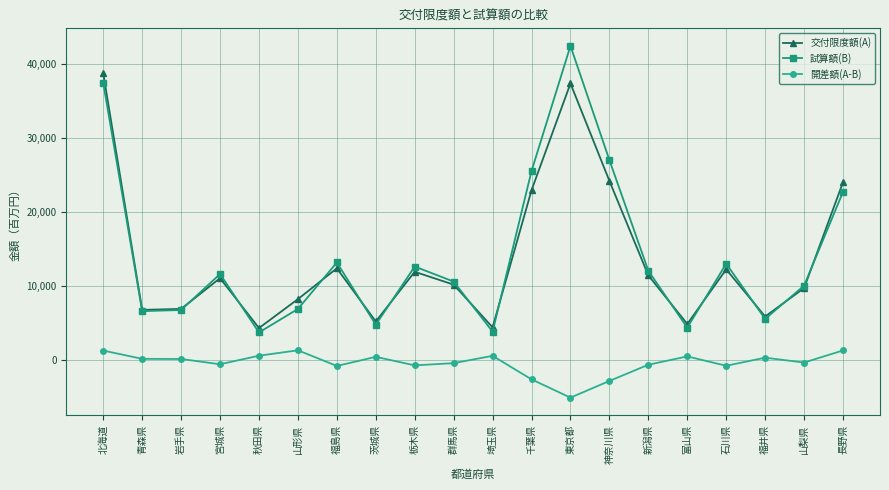

True or false: 交付限度額(A) has more than 2 points higher than both neighbors.

True